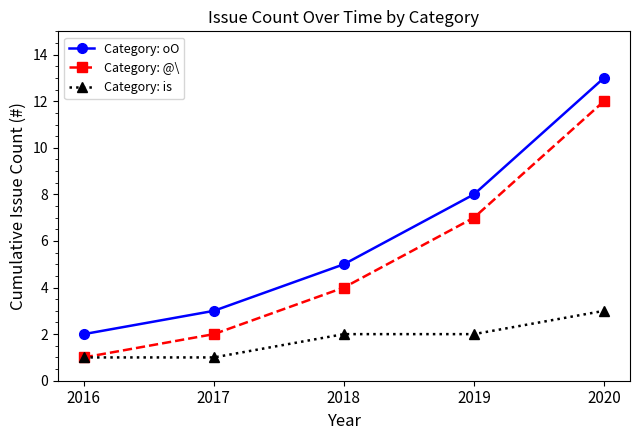

What is the spread (max minus min) of values at 2018?

3